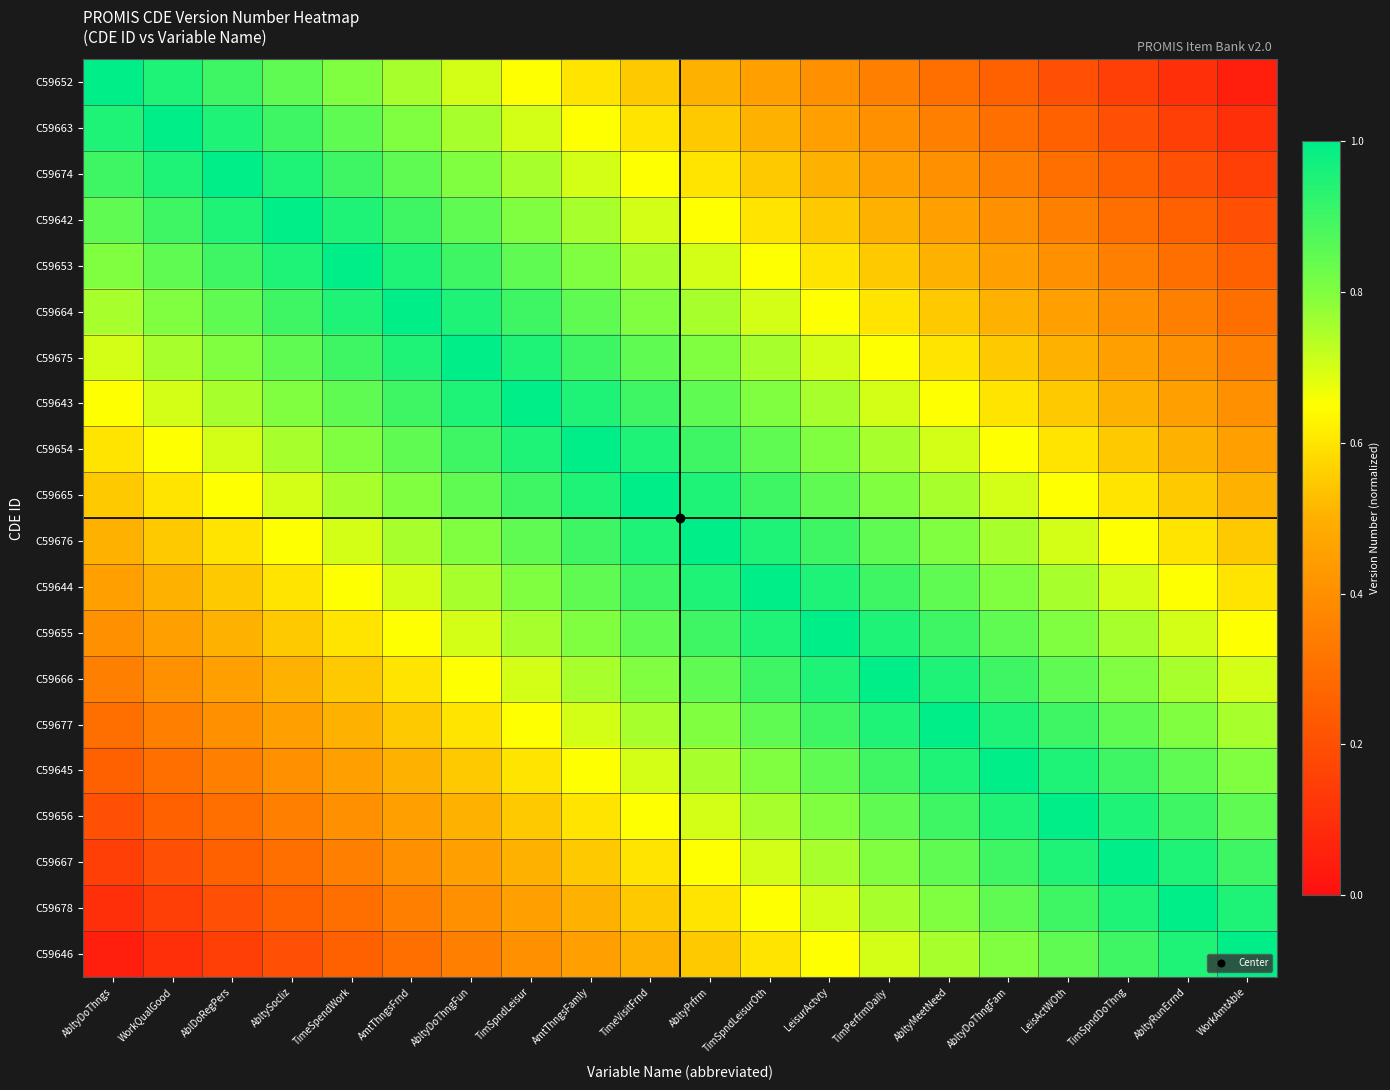

Rank the series by their maximum value, from highest to lowest.

C59652, C59663, C59674, C59642, C59653, C59664, C59675, C59643, C59654, C59665, C59676, C59644, C59655, C59666, C59677, C59645, C59656, C59667, C59678, C59646